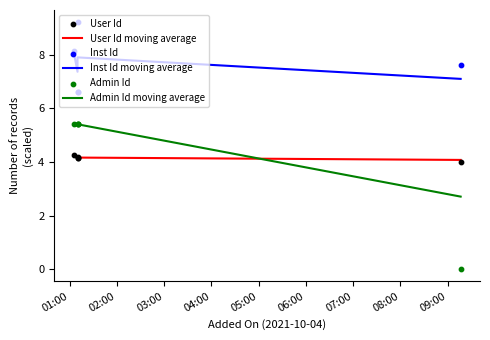

Which series has the widest spread of Y values?

Admin Id